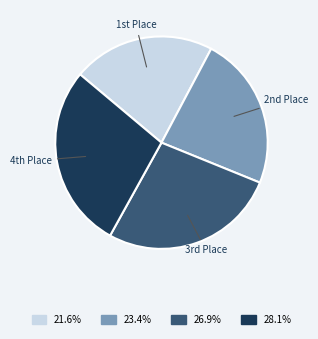

Is there any slice that represents more than half of the pie?

No